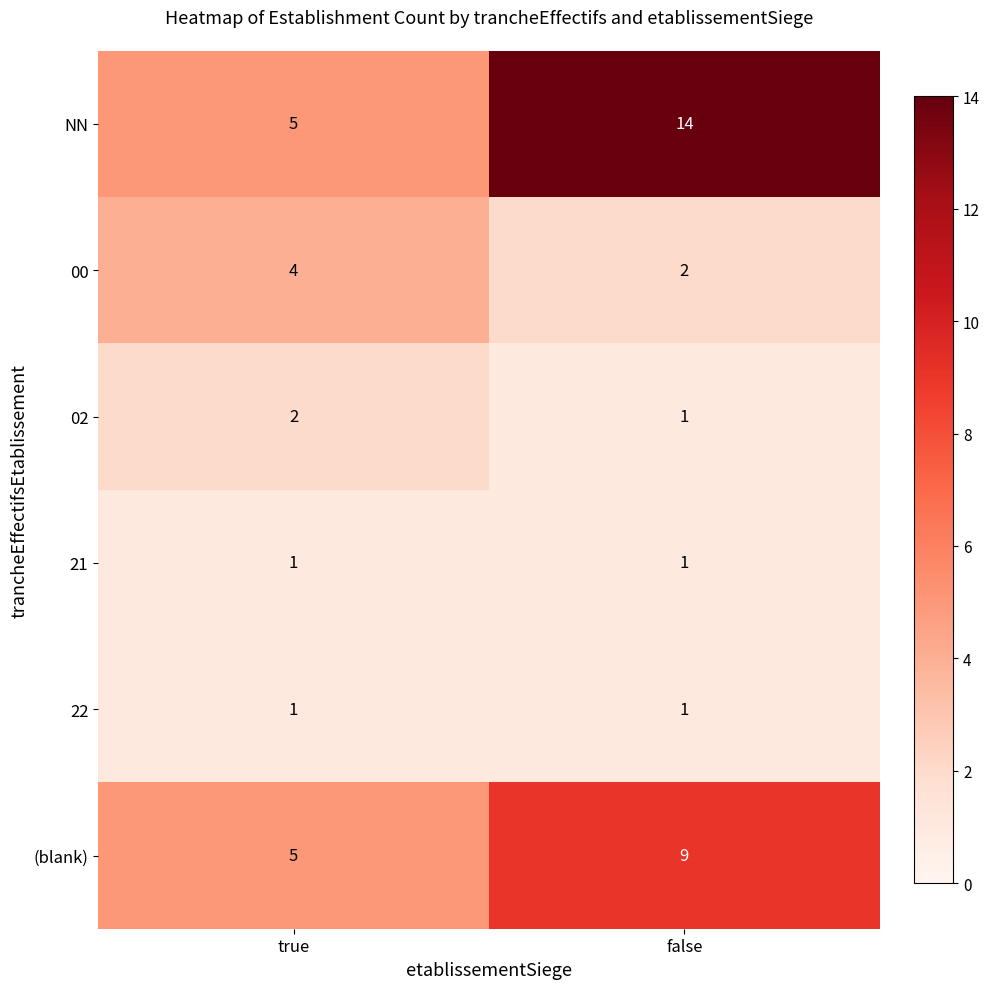

At which category is the sum across all series the highest?

false